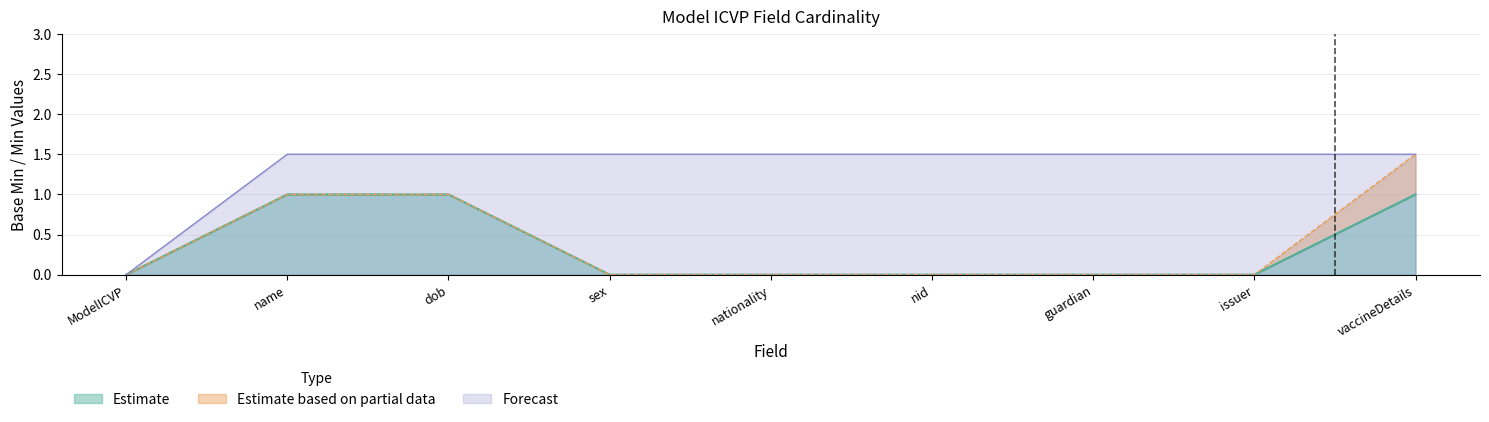

What is the highest value of the Estimate series?

1.0